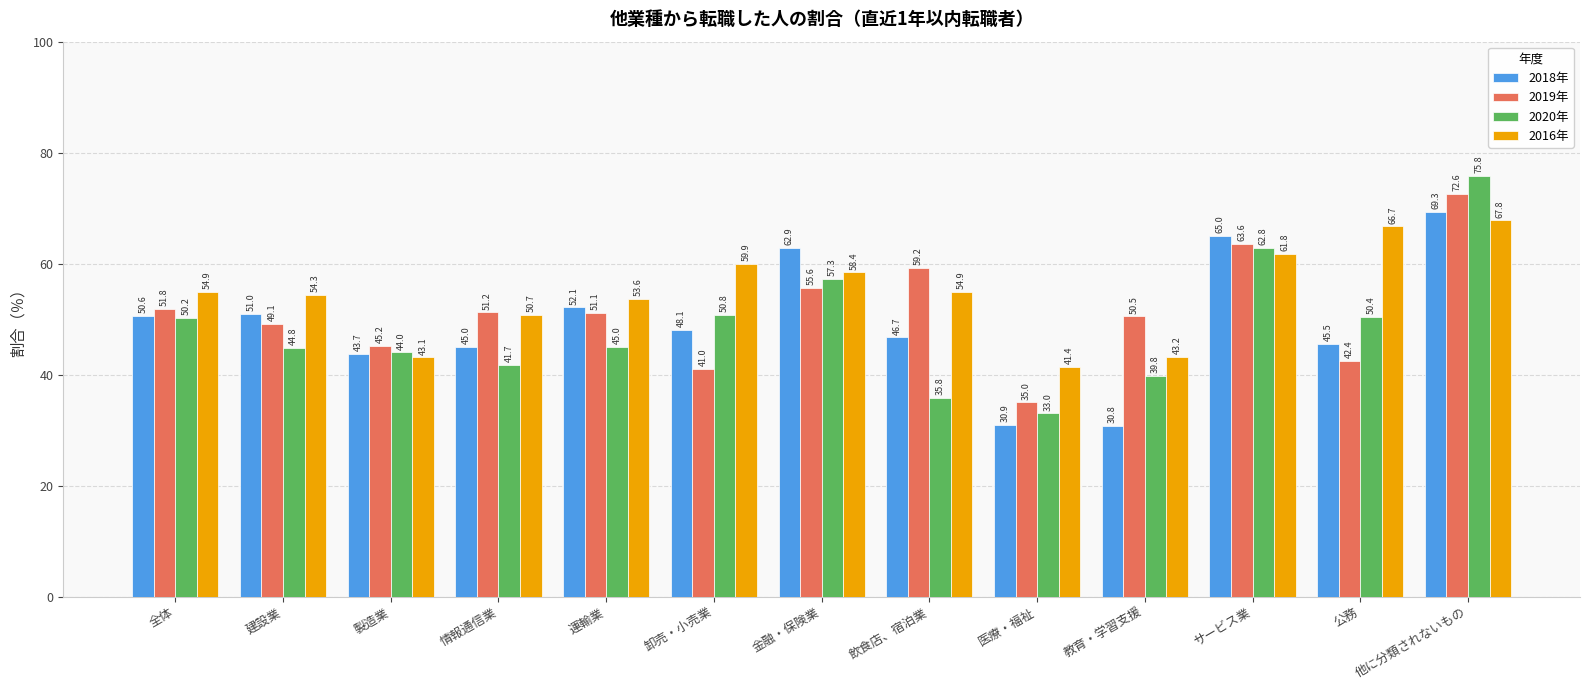

How many distinct data groups are displayed?

4